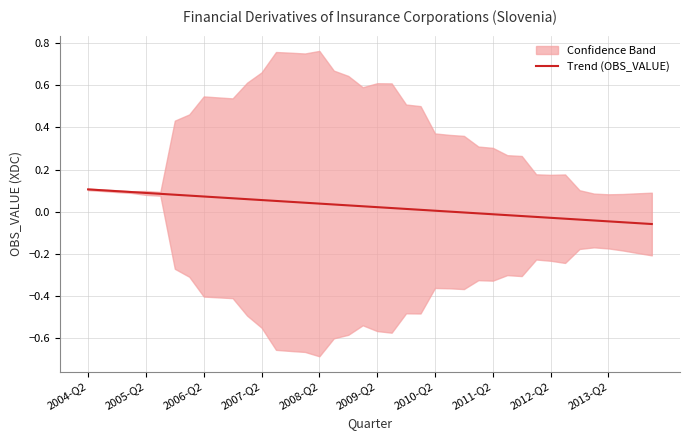

What is the sum of the values at 39 and 37?

-0.1